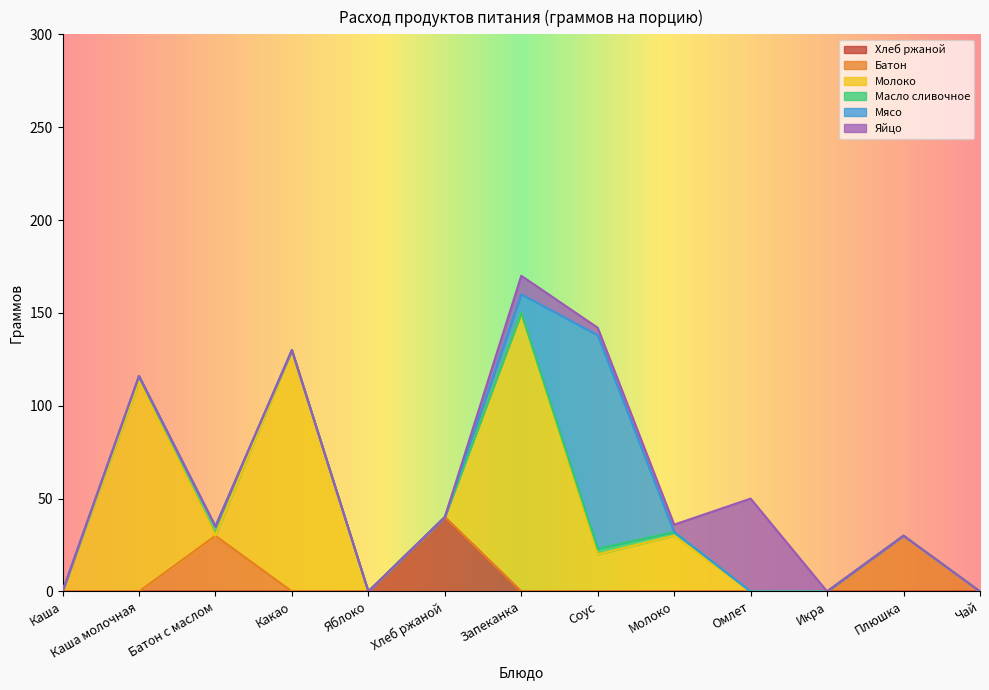

True or false: Мясо and Батон intersect in this chart.

False